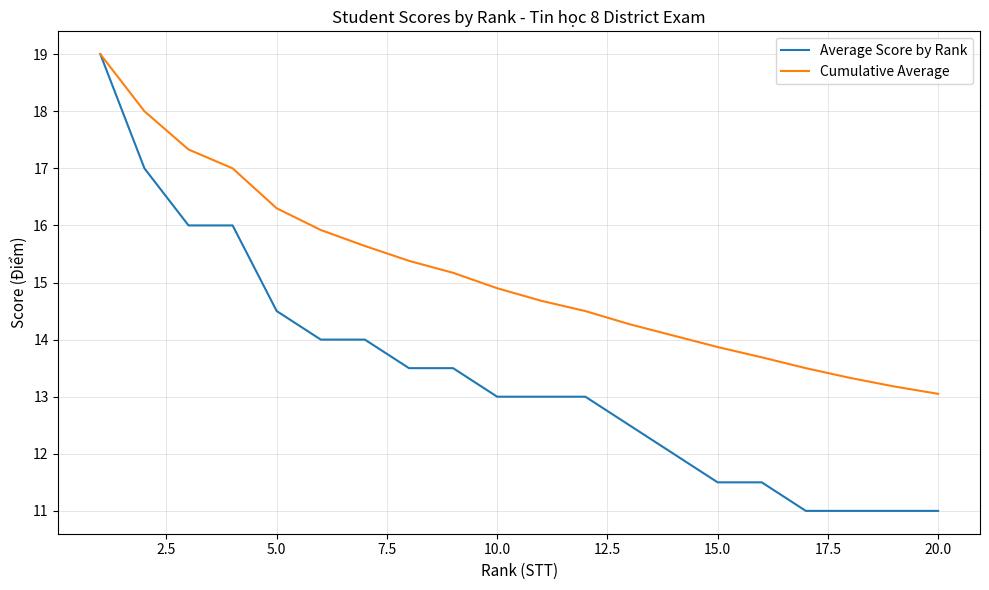

How many categories are shown in the chart?

20